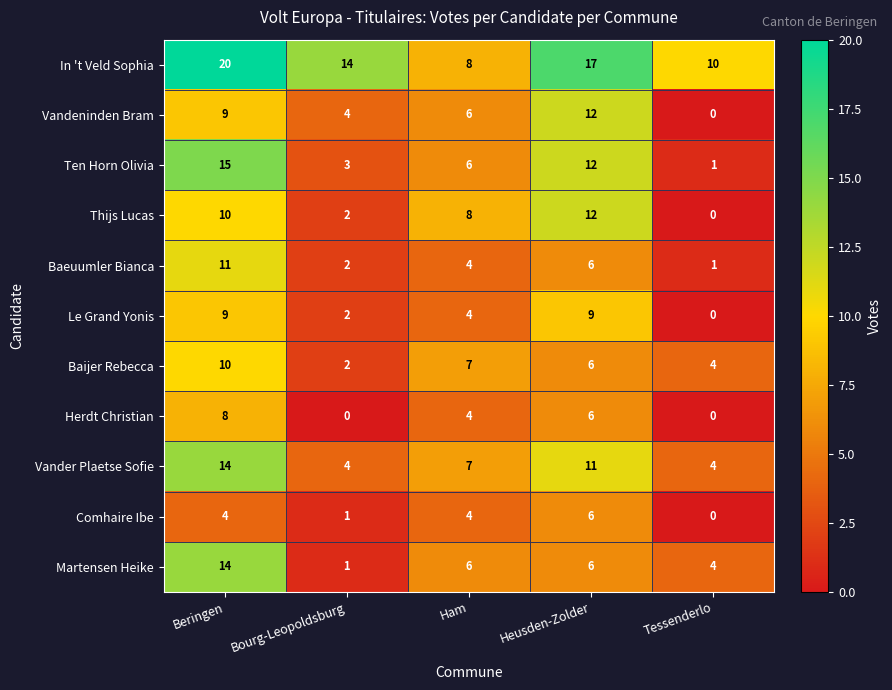

Which series has the widest spread of values?

Ten Horn Olivia